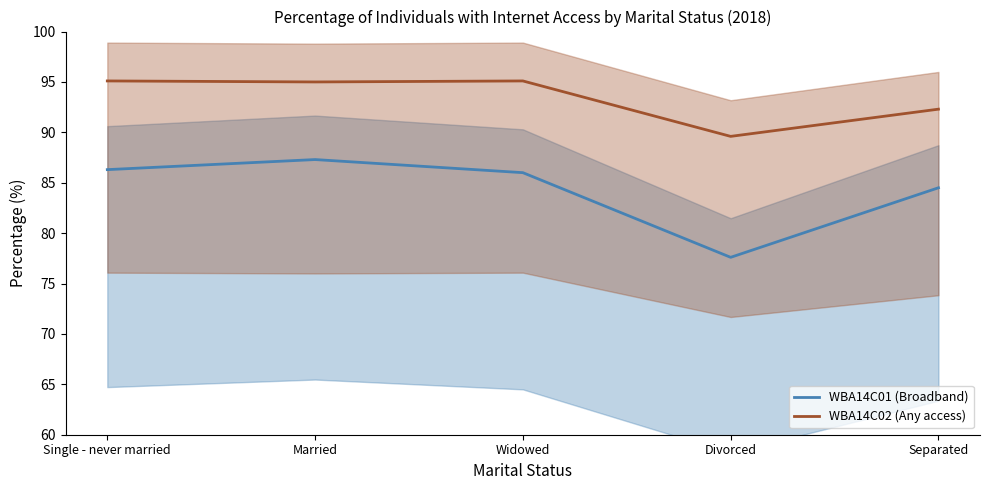

Rank the series at Separated from lowest to highest value.

WBA14C01 (Broadband), WBA14C02 (Any access)